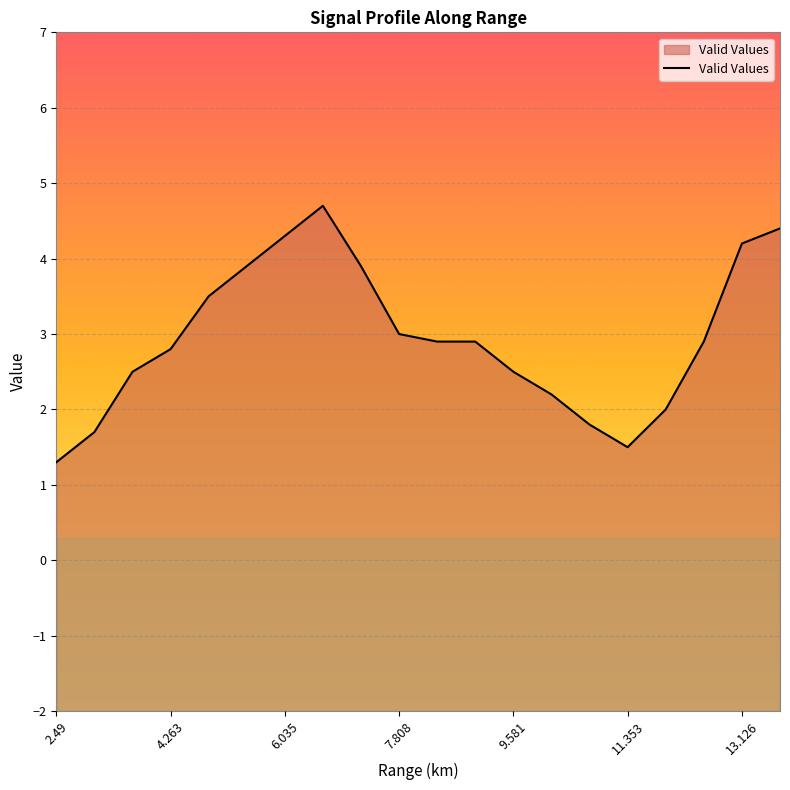

What is the difference between the maximum and minimum values?

3.4